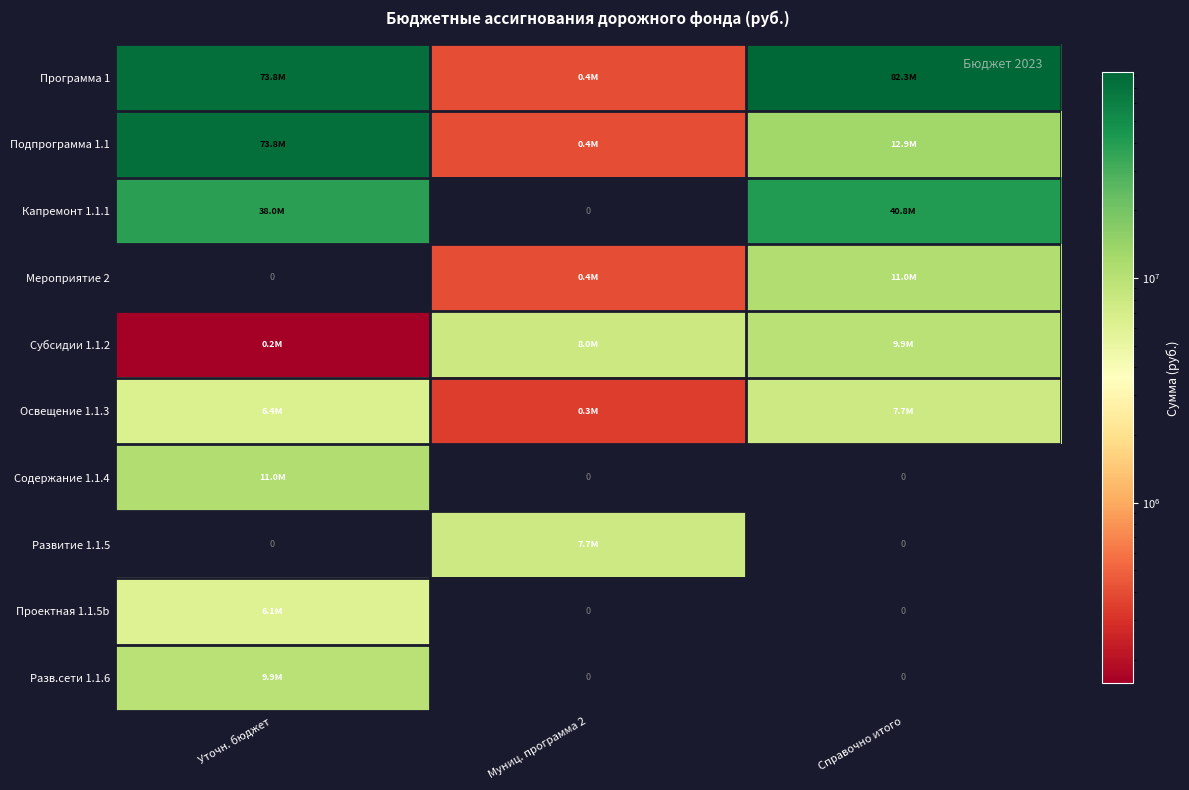

Rank the series by their maximum value, from lowest to highest.

Проектная 1.1.5b, Освещение 1.1.3, Развитие 1.1.5, Субсидии 1.1.2, Разв.сети 1.1.6, Мероприятие 2, Содержание 1.1.4, Капремонт 1.1.1, Подпрограмма 1.1, Программа 1